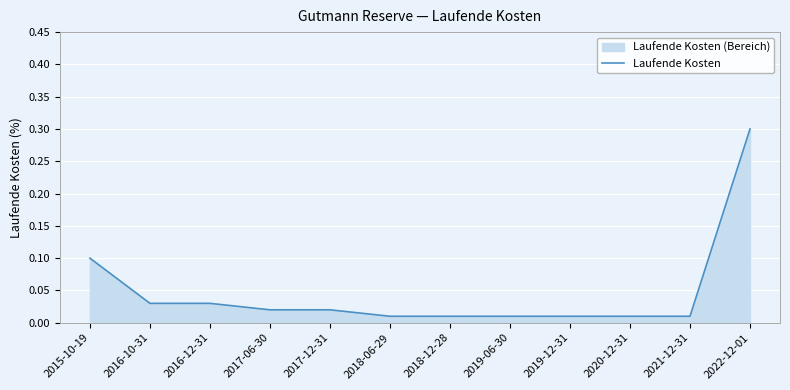

What is the change in value from 2018-12-28 to 2022-12-01?

+0.3